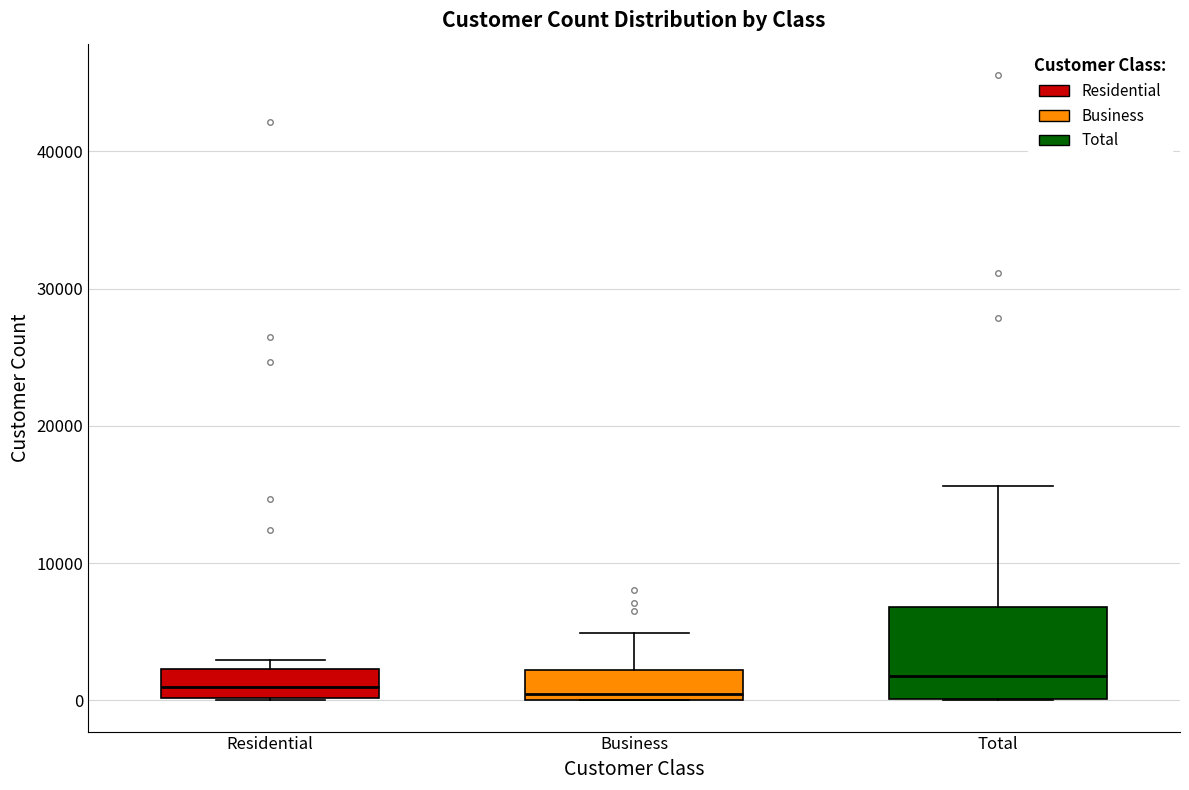

Comparing the boxes themselves (not the whiskers), which one is the tallest?

Total